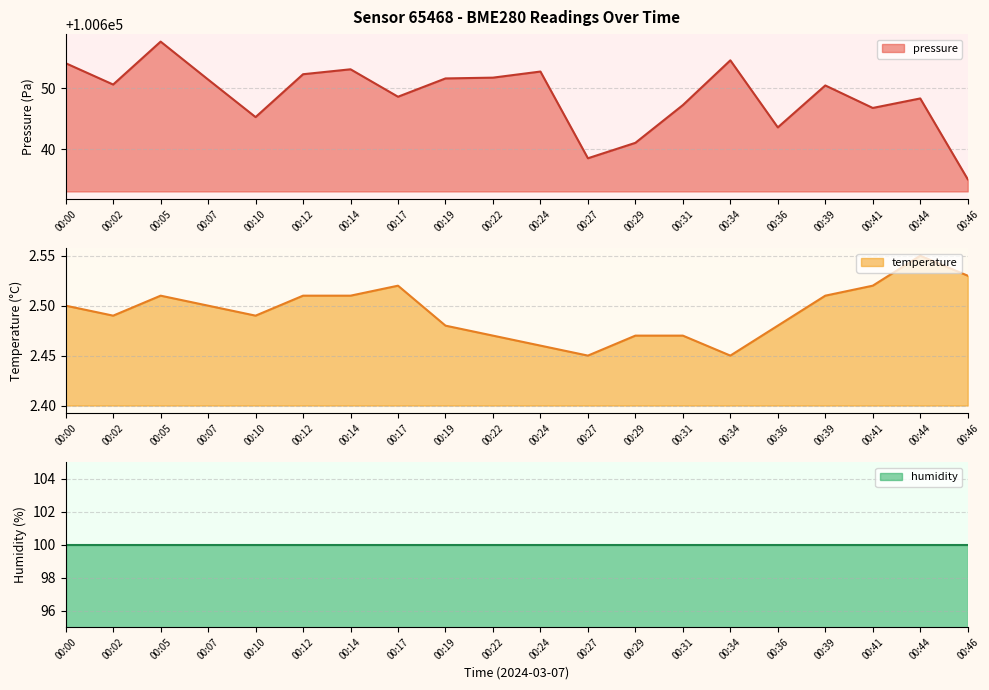

In pressure, how many points are lower than both neighbors (excluding endpoints)?

6